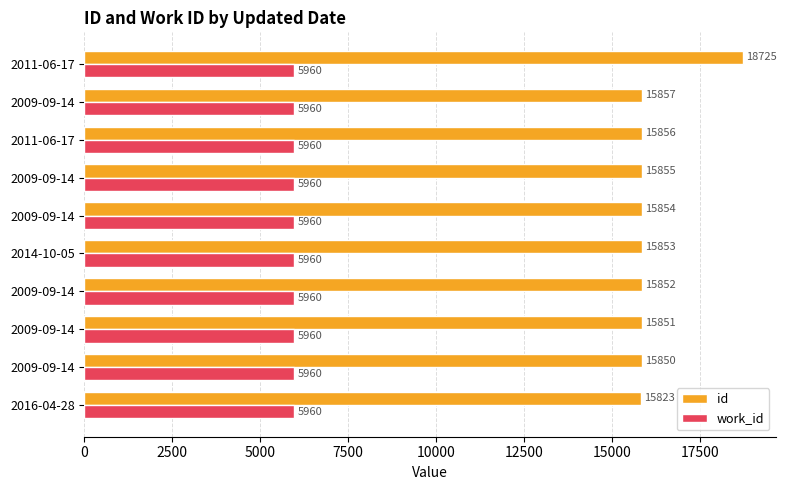

What position from the left is 5000?

3